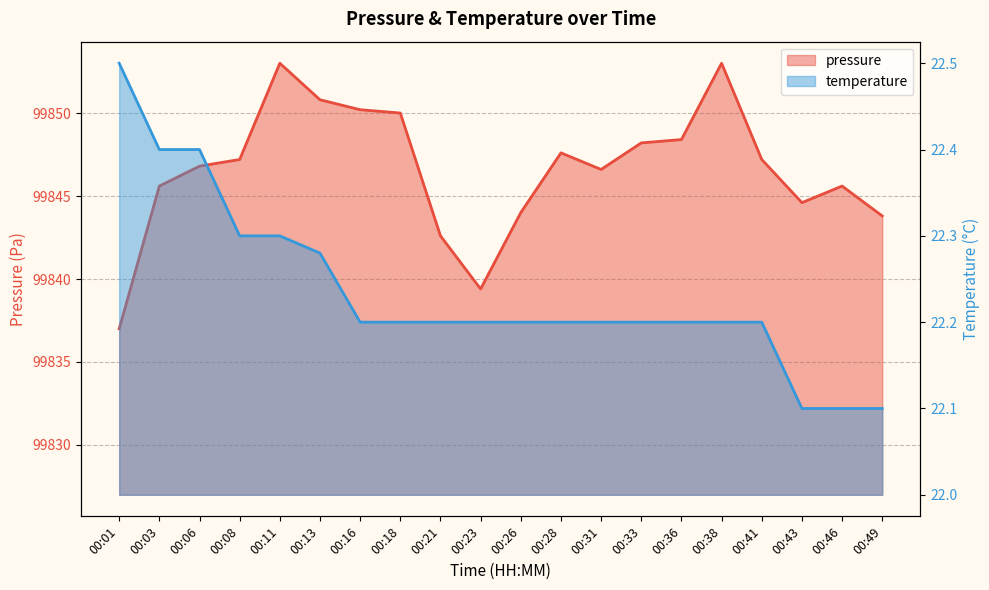

Rank the series by their maximum value, from lowest to highest.

temperature, pressure